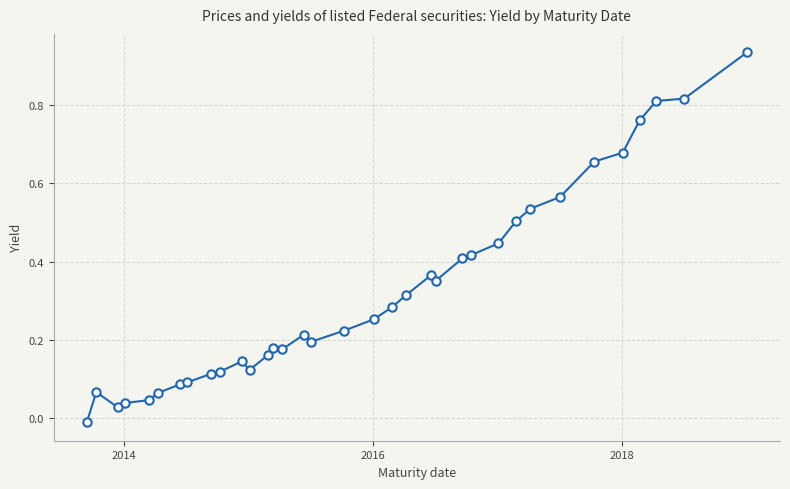

Count the number of data series in this chart.

1